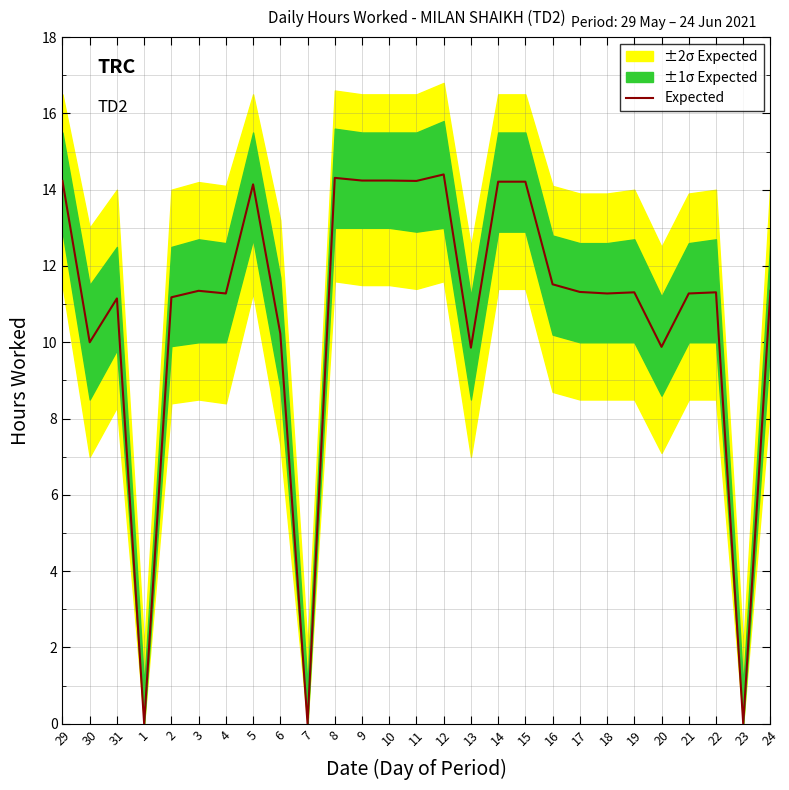

True or false: the data has more than 1 interior local peaks.

True